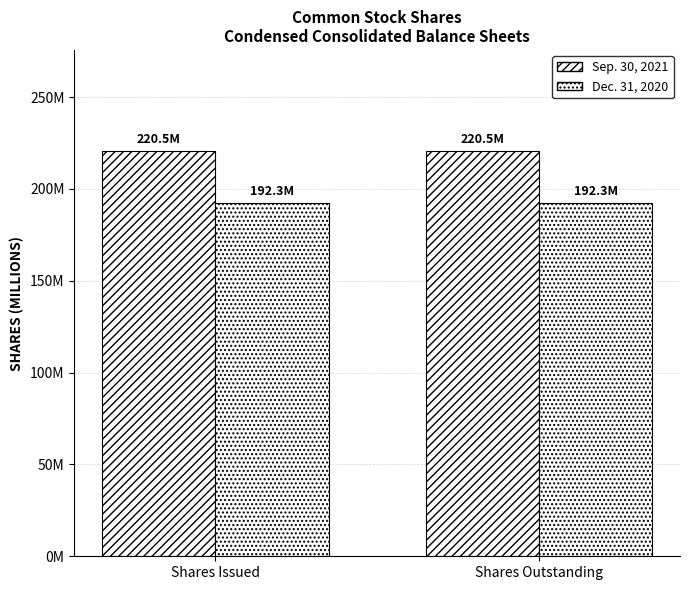

Are the bars horizontal?

No